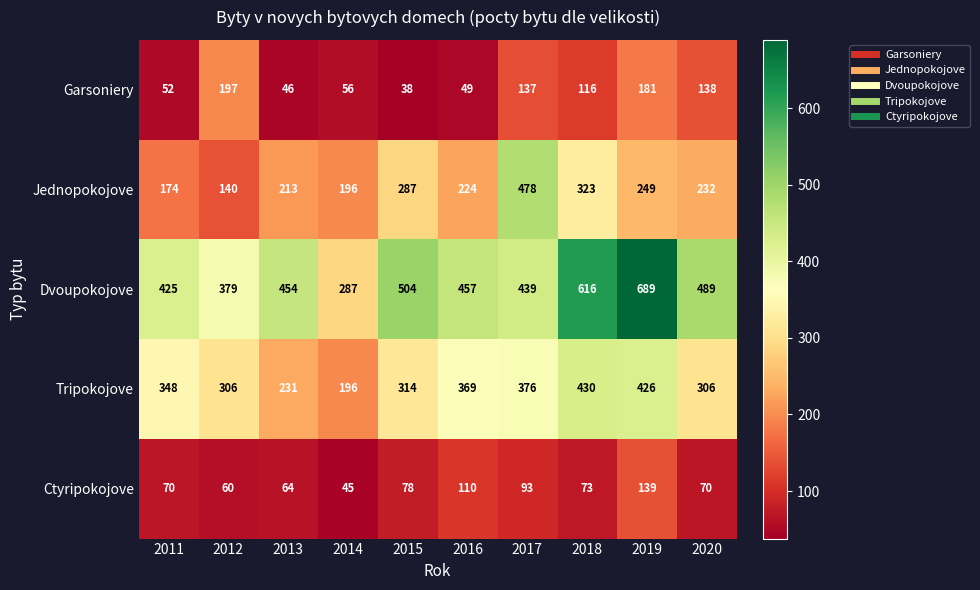

The value of Garsoniery at 2011 is 32. True or false?

False